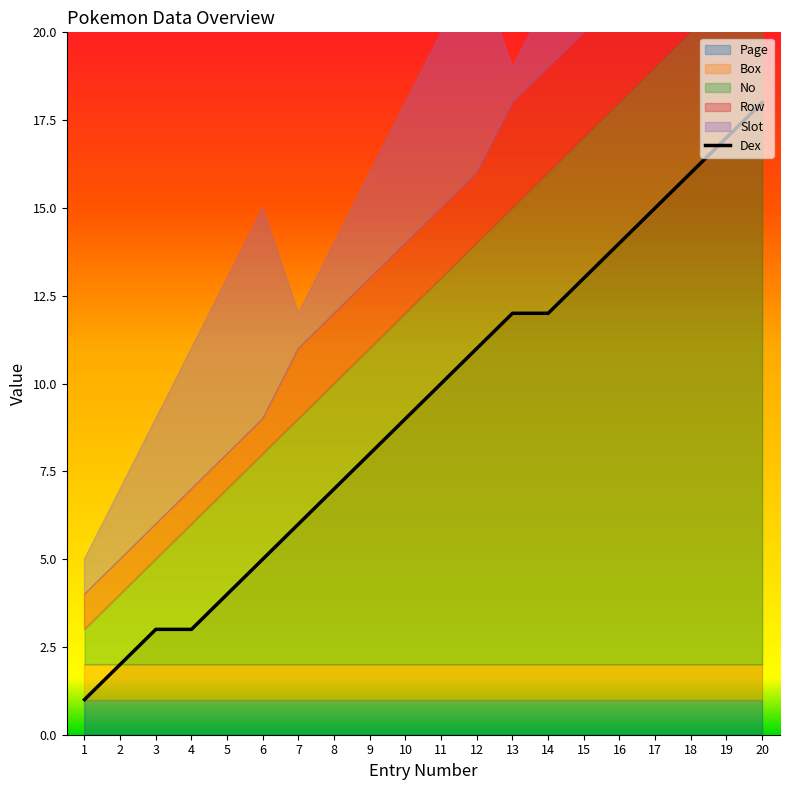

Is the value of Row at 6 greater than the value of Box at 9?

No